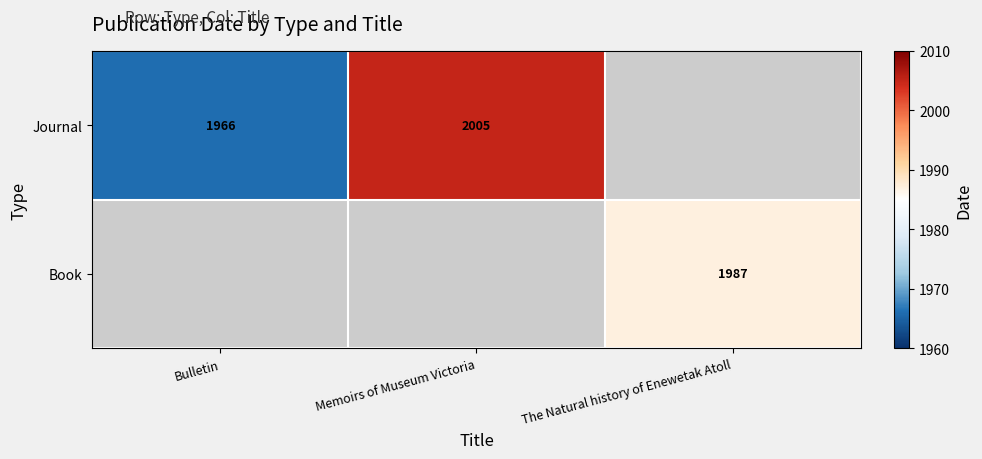

The value of Journal at Memoirs of Museum Victoria is 2005. True or false?

True